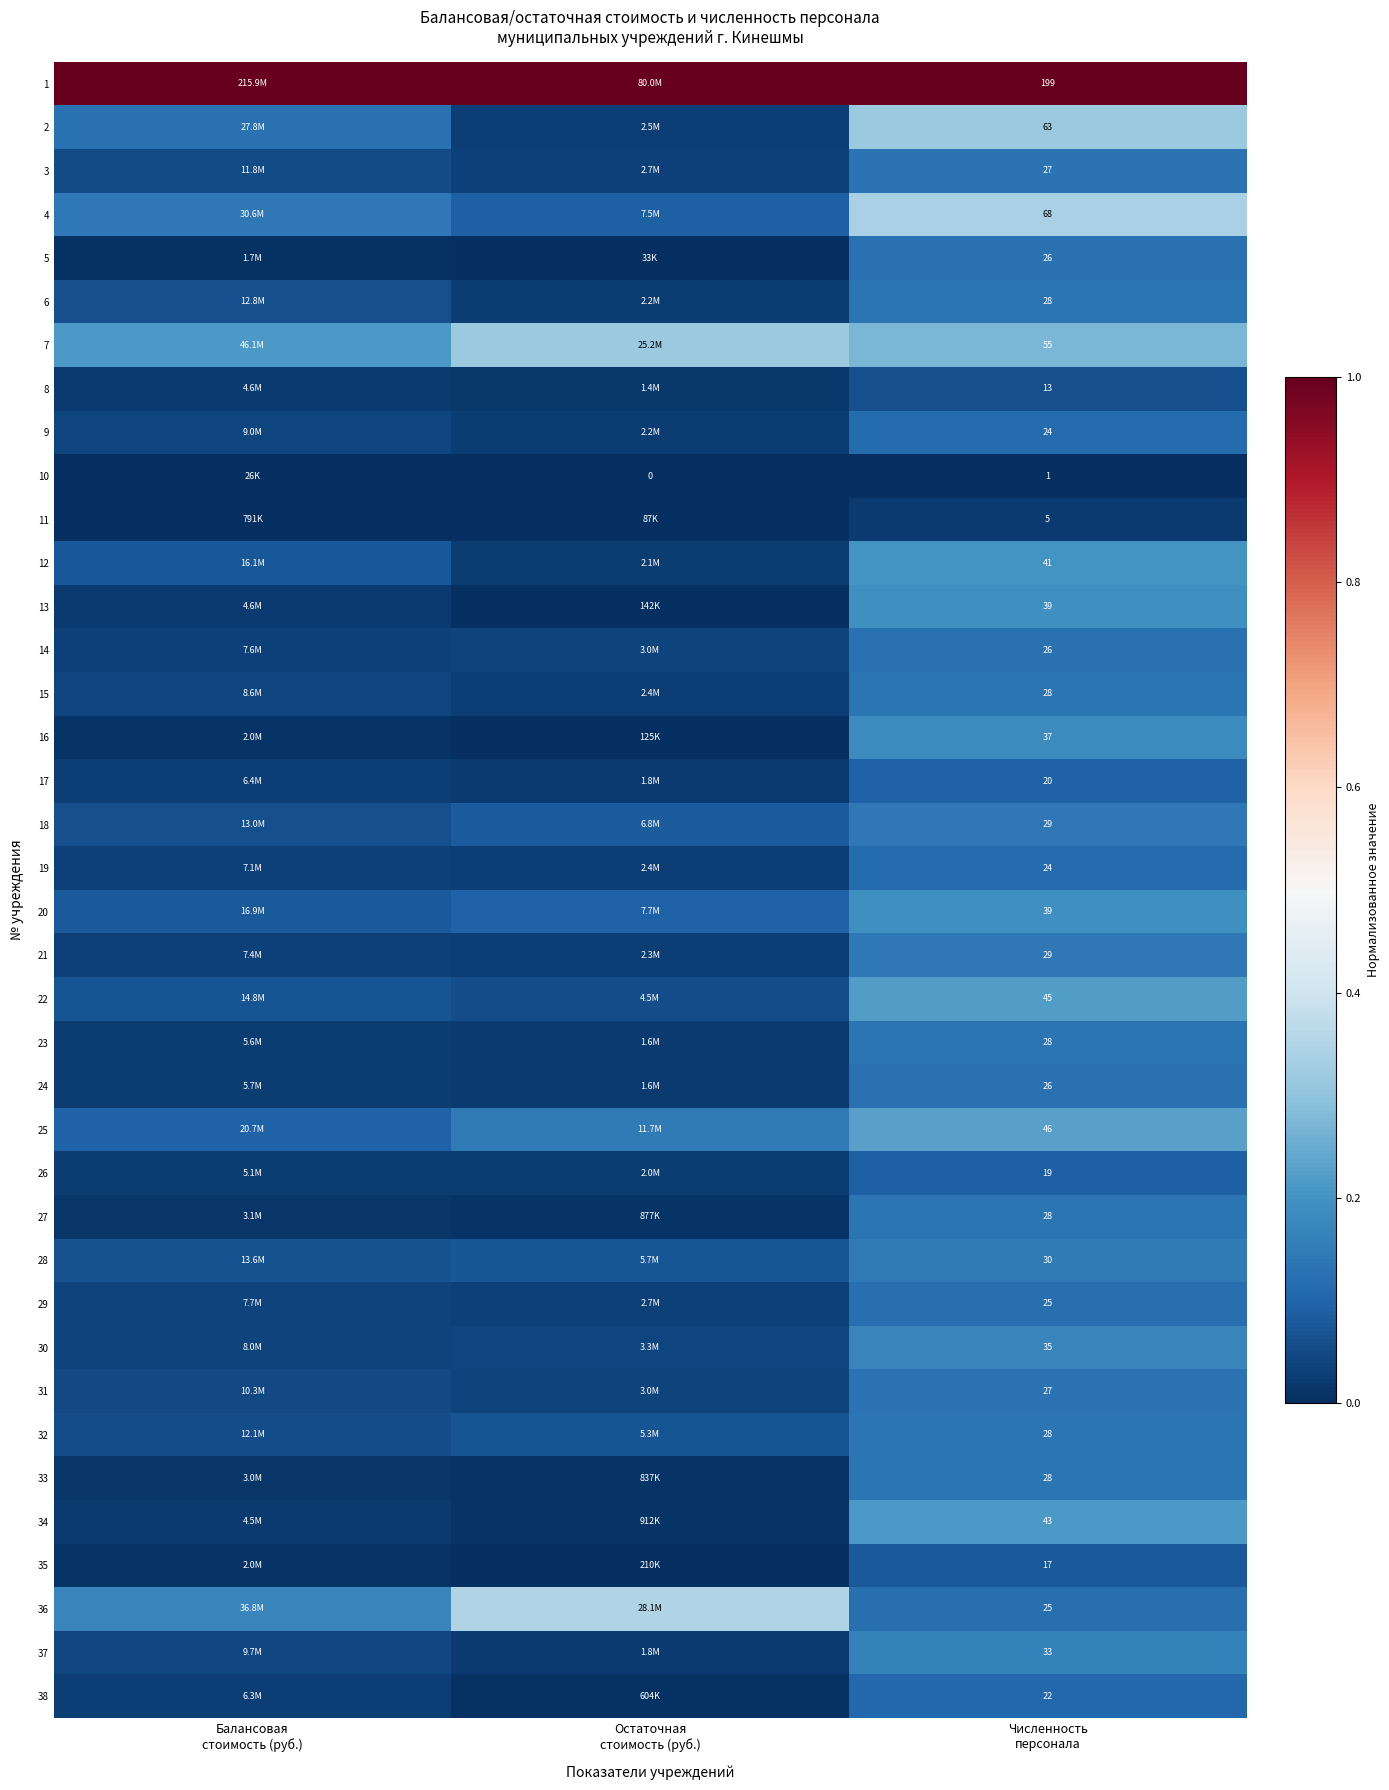

The 23 series shows 0.0 at Остаточная стоимость (руб.). True or false?

False